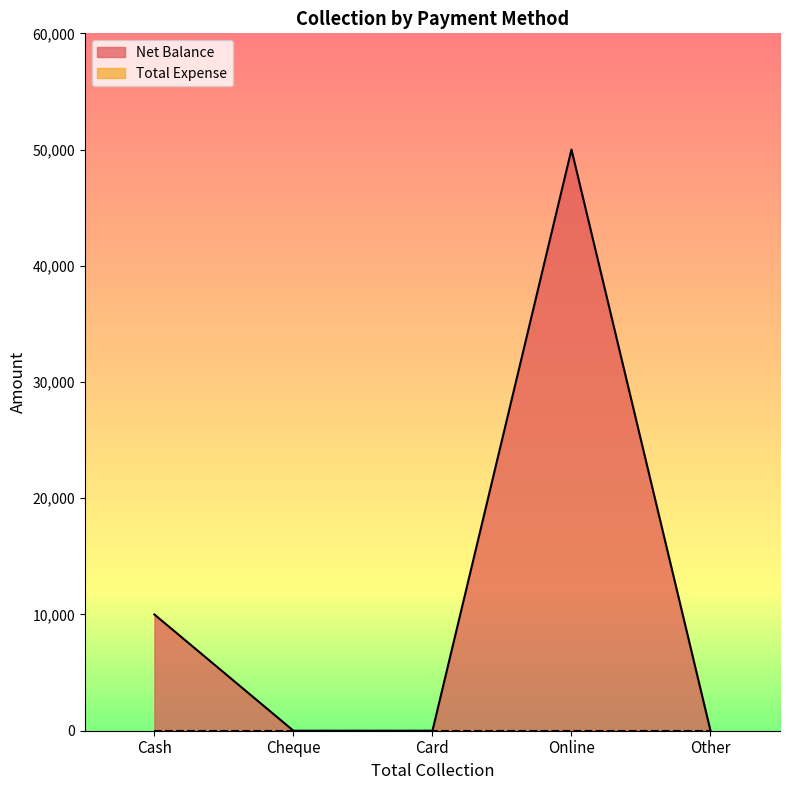

Reading left to right, transcribe all the data shown in this chart.

10000	0	0	50000	0